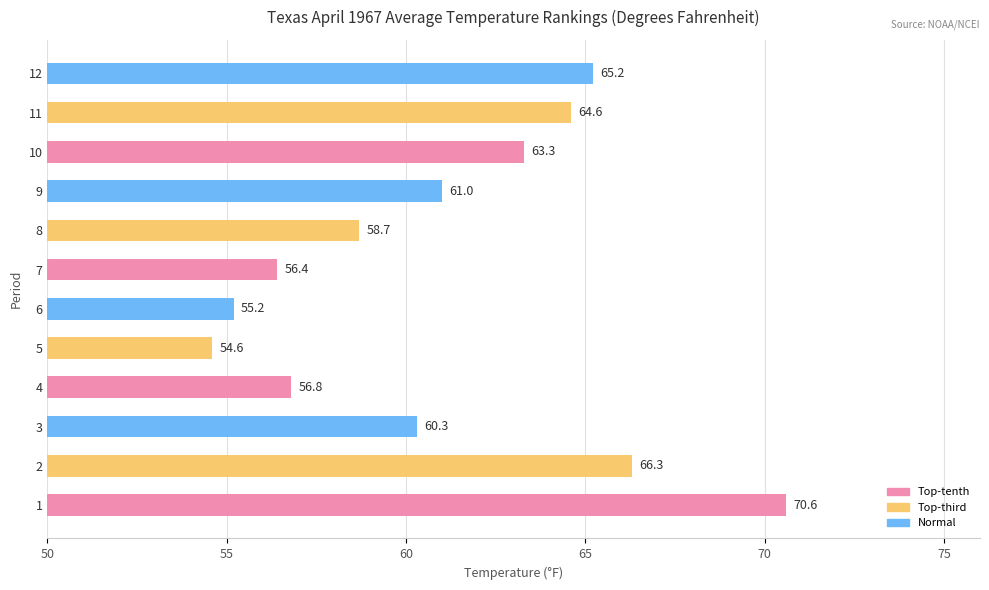

List the labels in order of value, largest first.

1, 2, 12, 11, 10, 9, 3, 8, 4, 7, 6, 5